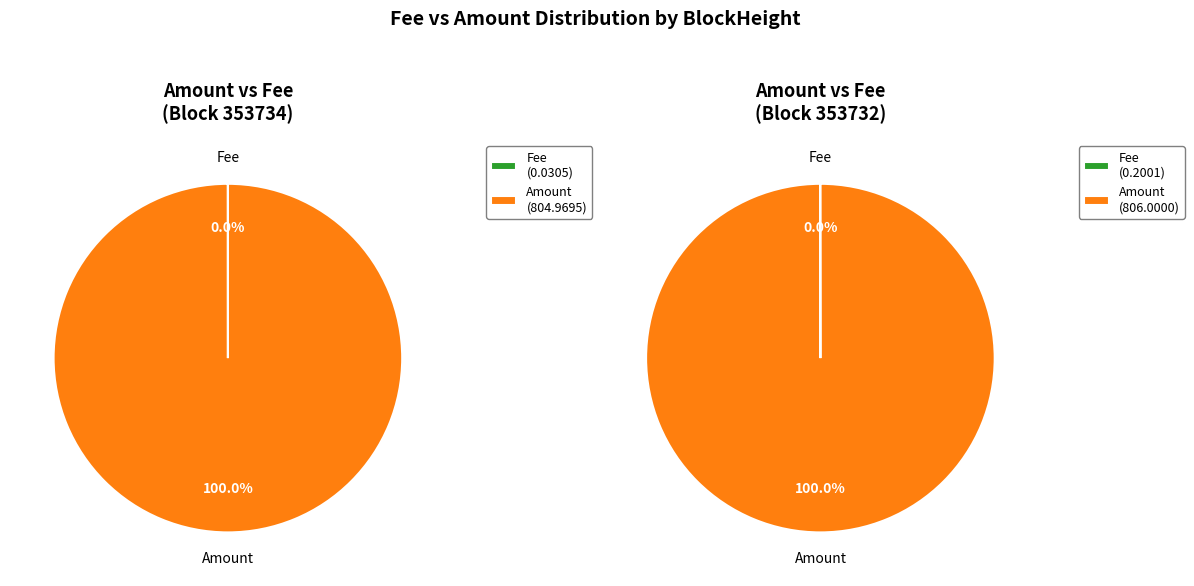

What is the total percentage of 353734 and 353732?

100.0%